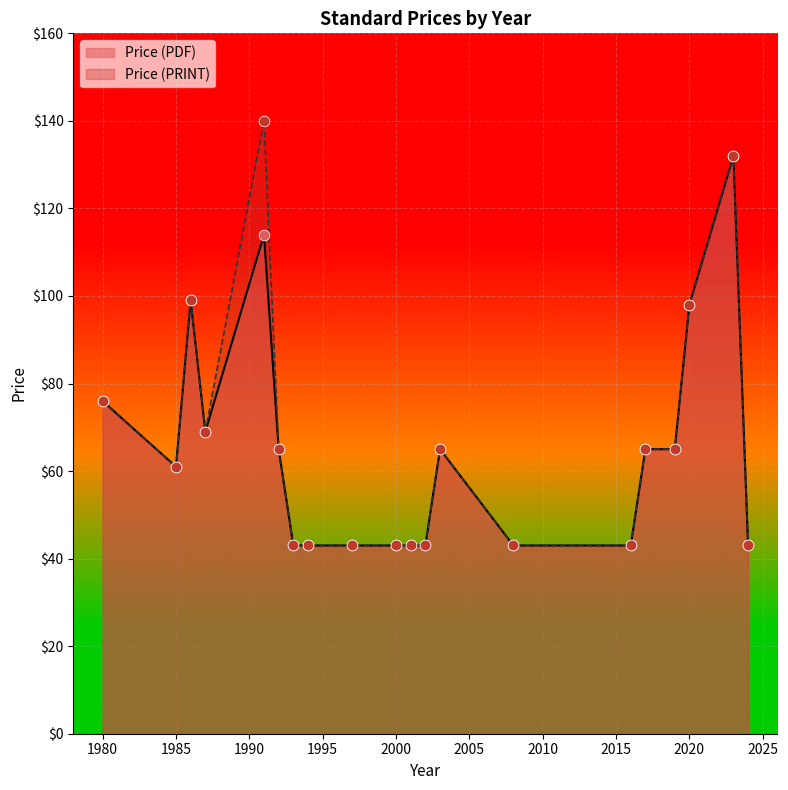

What is the total value across all series at 1992?

130